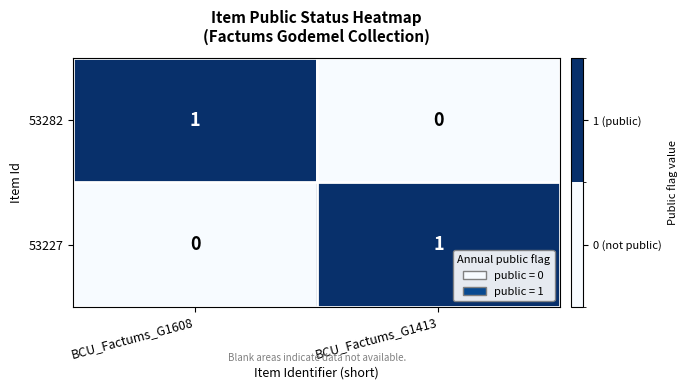

The 53227 series shows -1 at BCU_Factums_G1608. True or false?

False